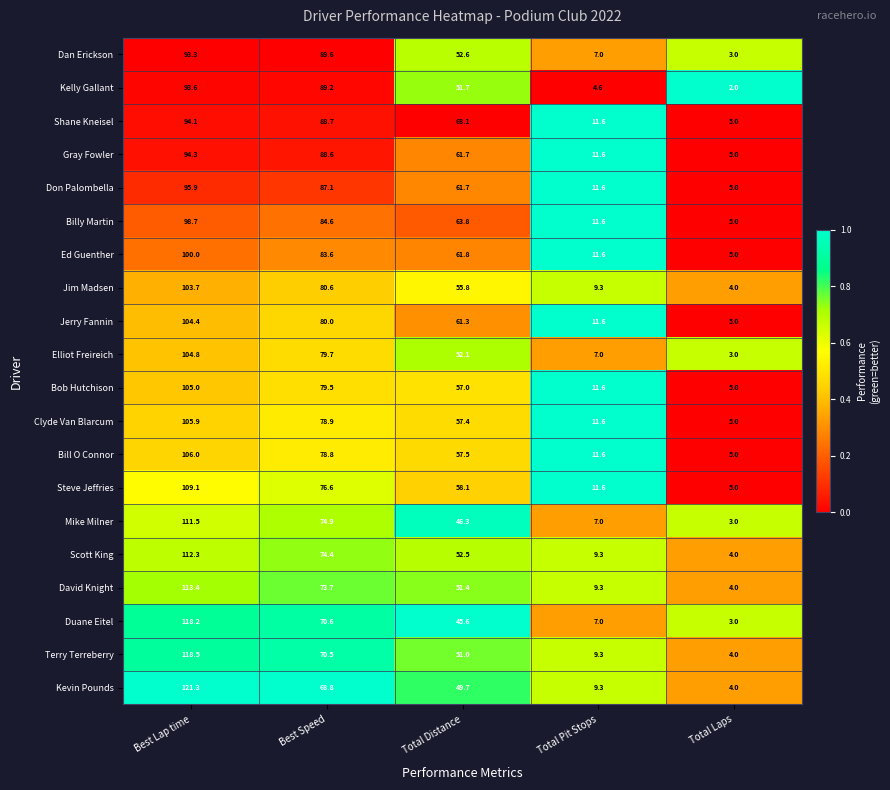

What is the minimum value for Kevin Pounds?

4.0